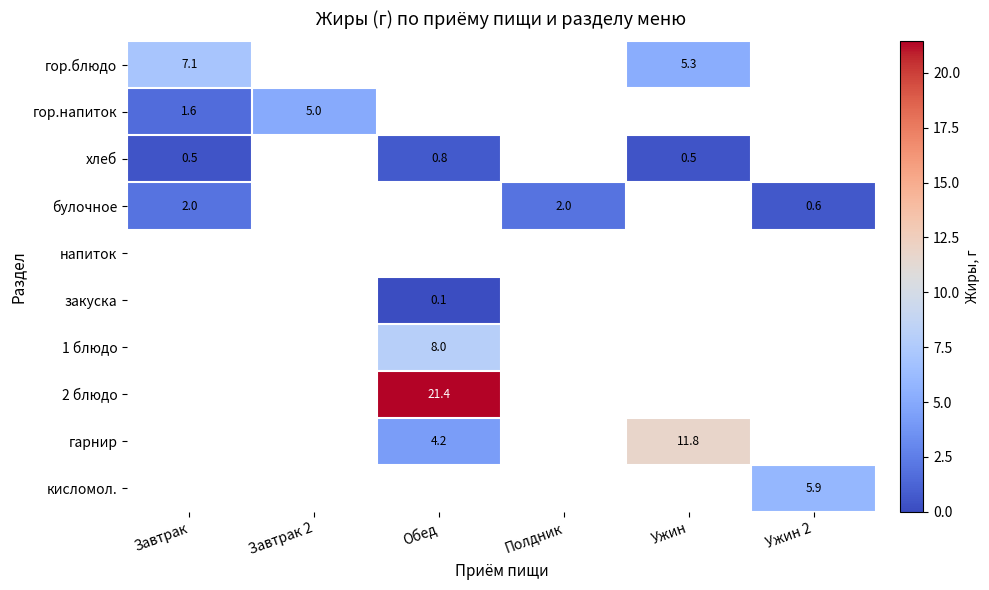

Rank the series at Завтрак from highest to lowest value.

гор.блюдо, булочное, гор.напиток, напиток, закуска, 1 блюдо, 2 блюдо, гарнир, кисломол., хлеб